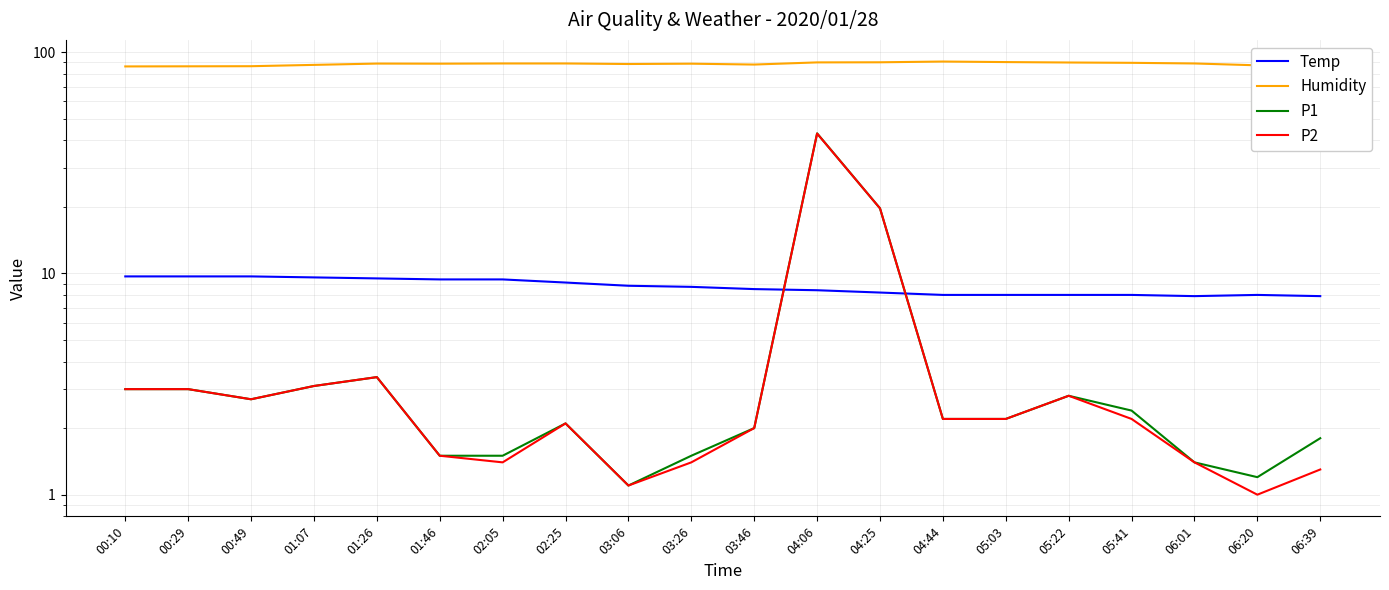

Is this an area chart (filled region under the line)?

No